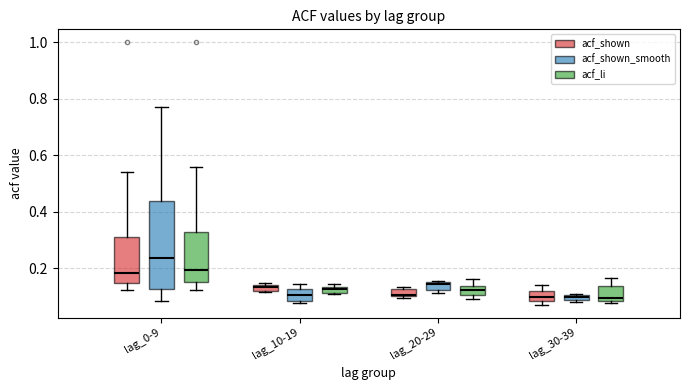

Which box's median line is the highest?

lag_0-9 (acf_shown_smooth)